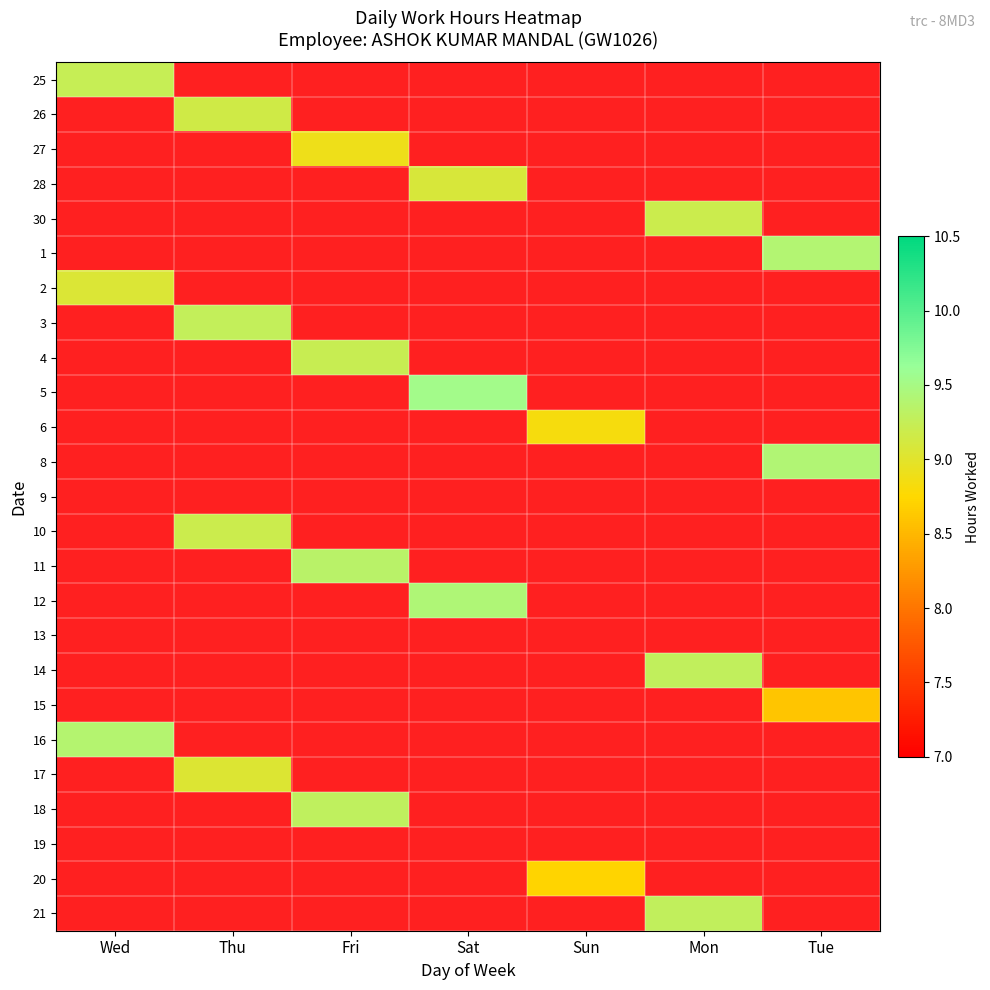

Rank the series by their maximum value, from highest to lowest.

5, 12, 8, 1, 16, 11, 18, 14, 21, 3, 25, 4, 30, 10, 26, 28, 2, 17, 27, 6, 20, 15, 9, 13, 19